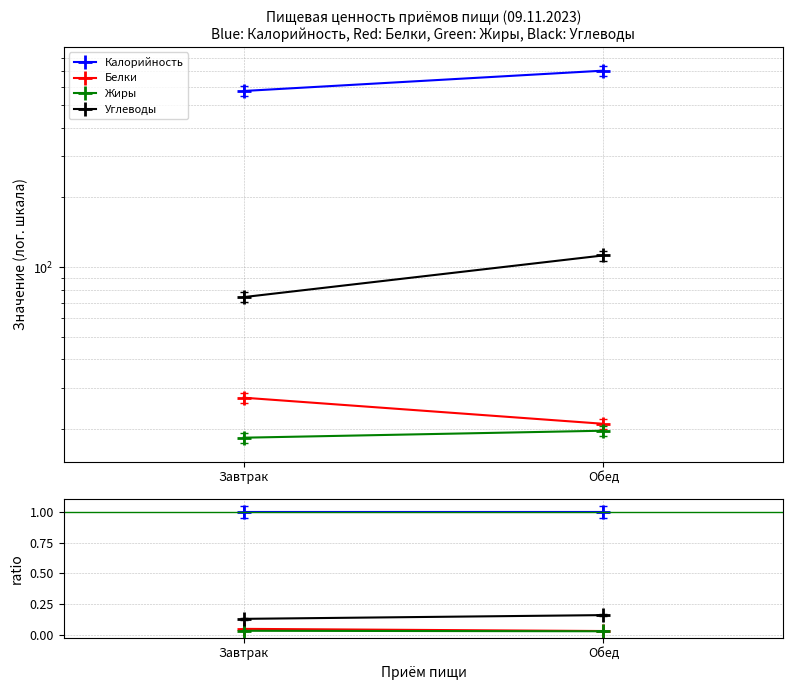

What is the label of the 2nd point from the left?

Обед